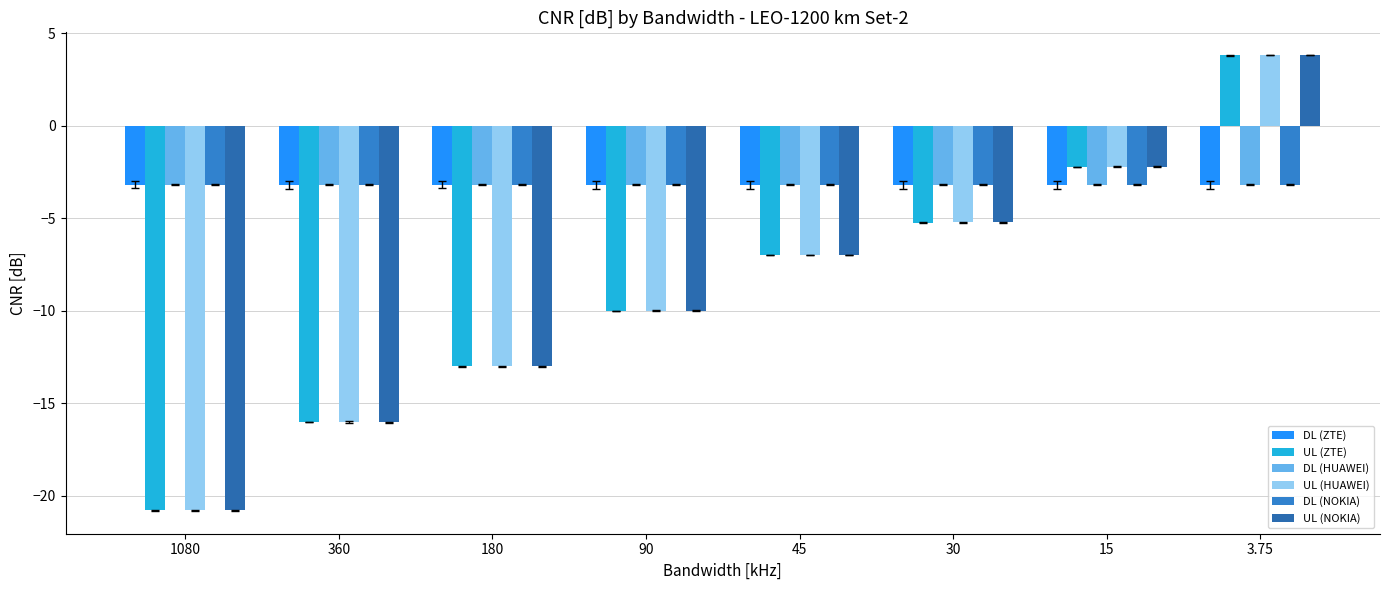

What is the difference between the highest and lowest values at 90?

6.8